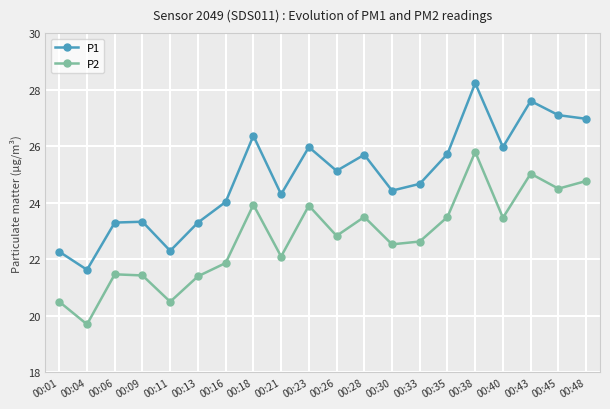

How many lines are shown in the chart?

2